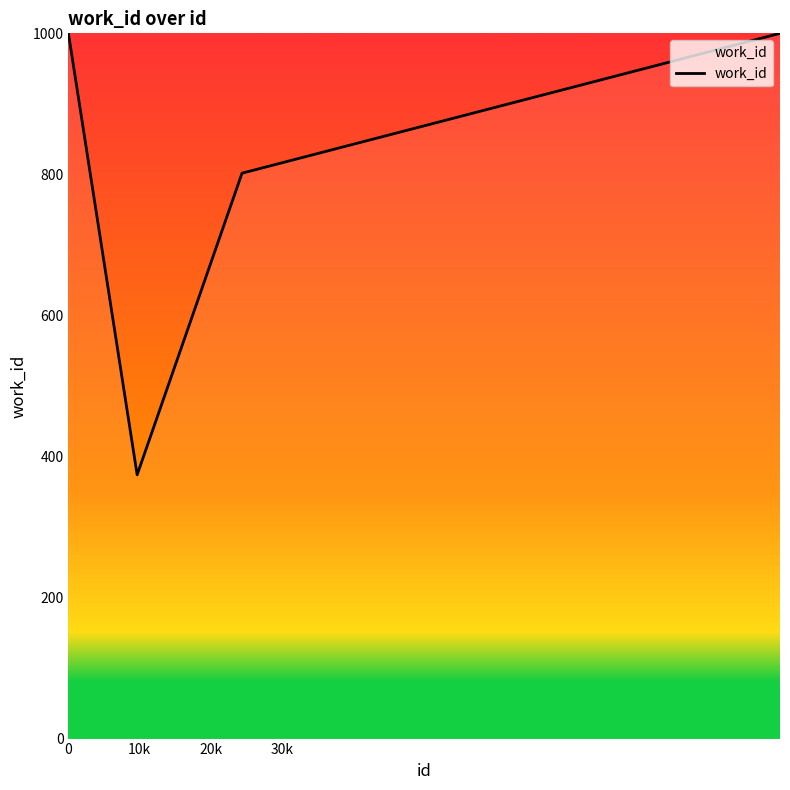

What is the label of the 2nd point from the right?

30k